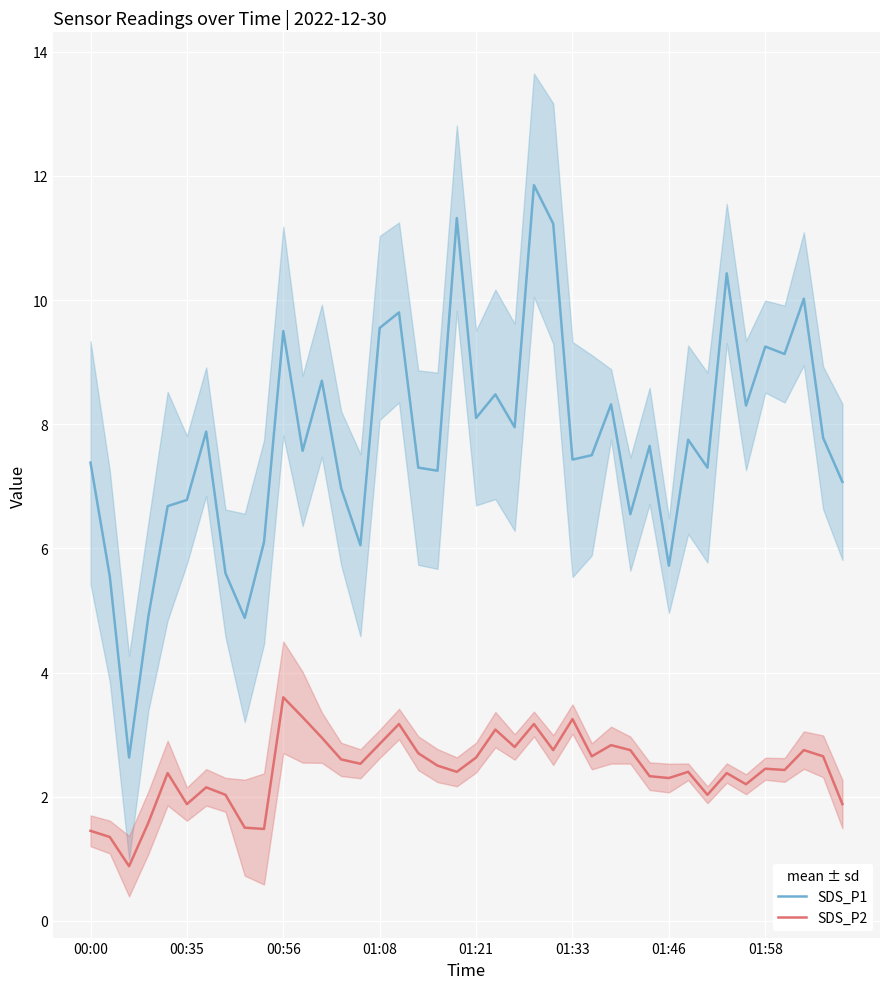

Which series has the widest spread of values?

SDS_P1